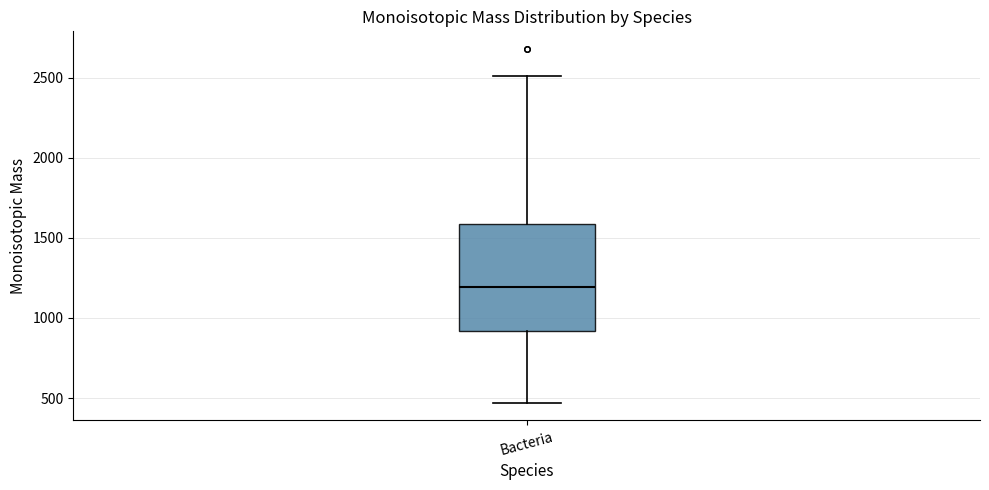

Transcribe this box plot: give where the median line is, the range the box spans, and where the two whiskers end, as read against the y-axis. The values are not printed on the chart, so give them approximately, as read against the axis.

median 1200, box 900 to 1600, whiskers 450 to 2500